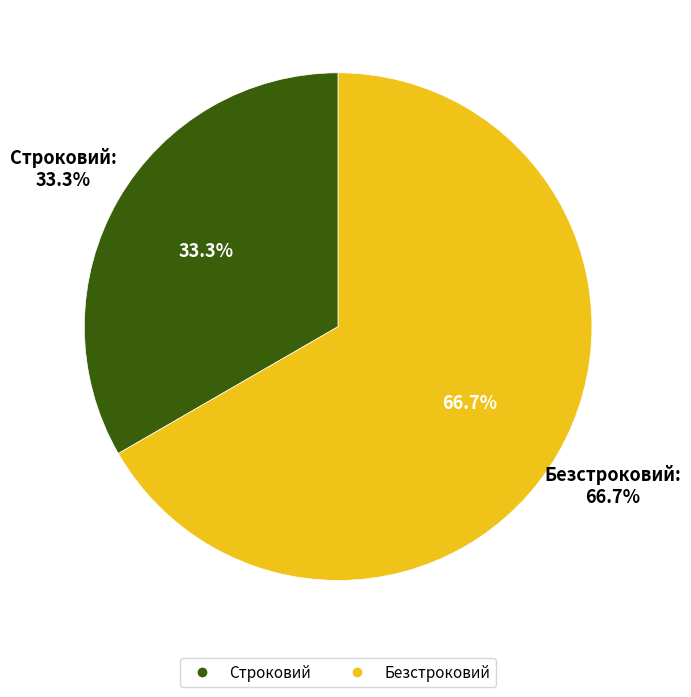

What is the ratio of the value at Безстроковий to the value at Строковий?

2.0